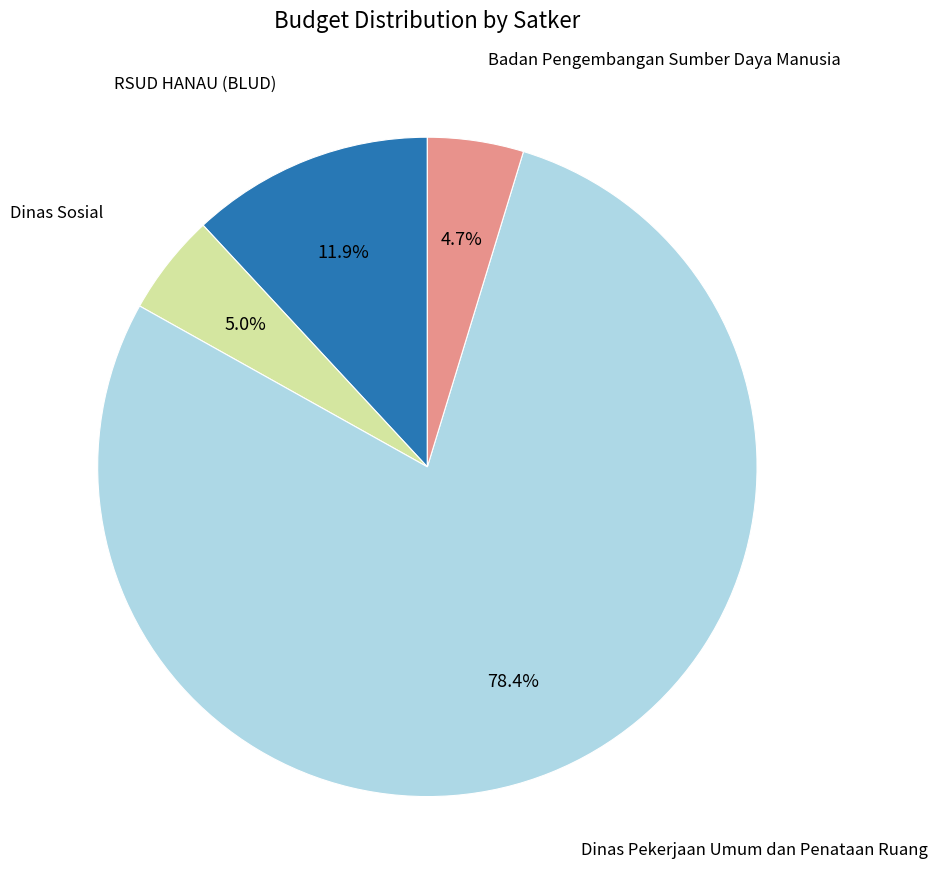

Count the number of slices in the pie.

4